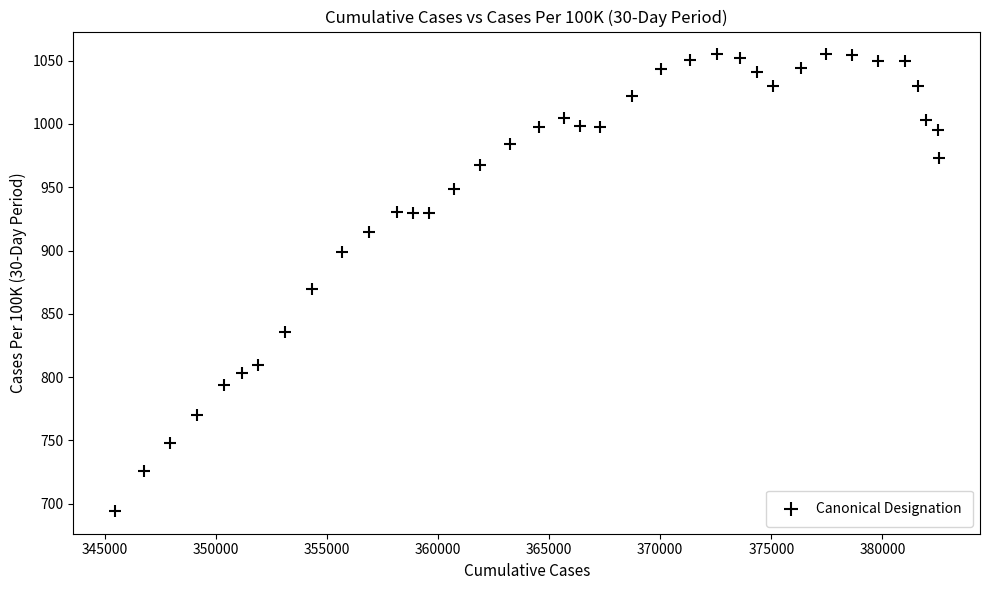

What Y value in the scatter plot is closest to 874?

869.6